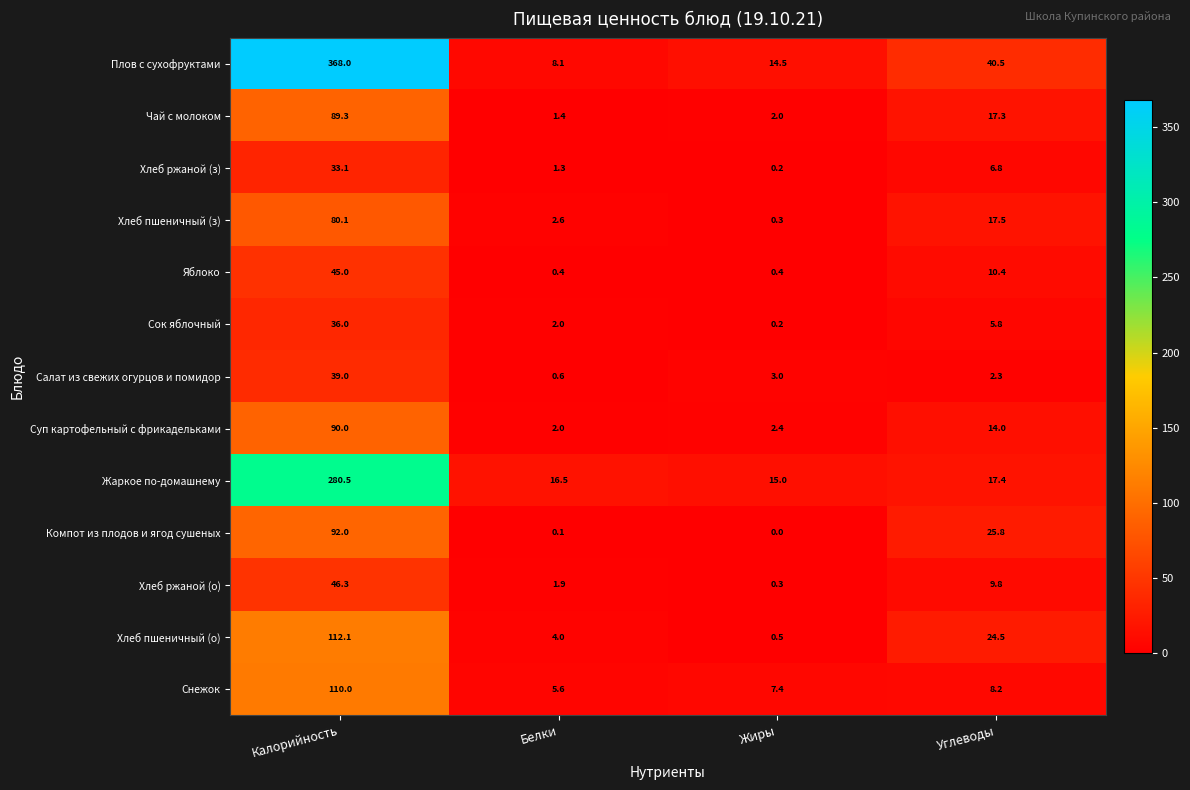

Where is Суп картофельный с фрикадельками nearest to the value 46?

Углеводы